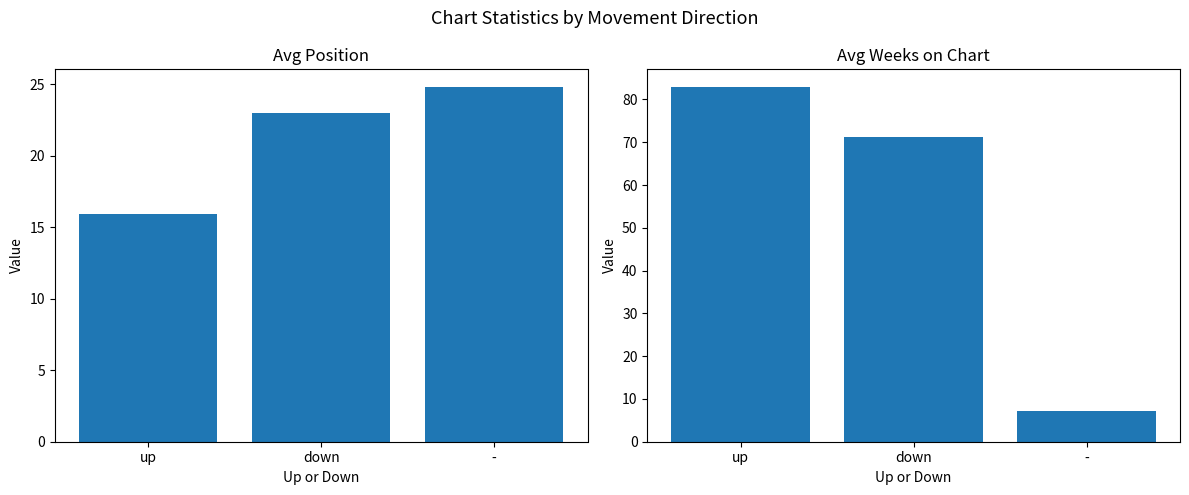

Between up and down, which is larger?

down